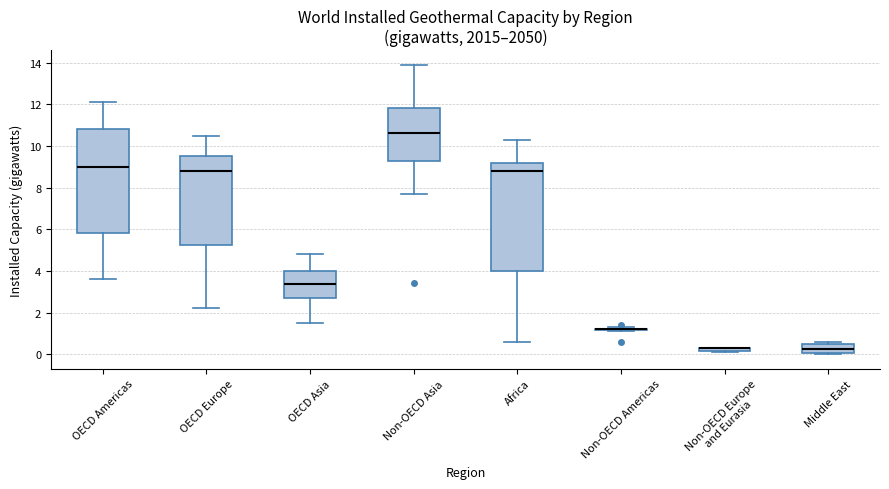

Where does the median line of the box for OECD Asia sit on the y-axis? The values are not printed on the chart, so give them approximately, as read against the axis.

3.4